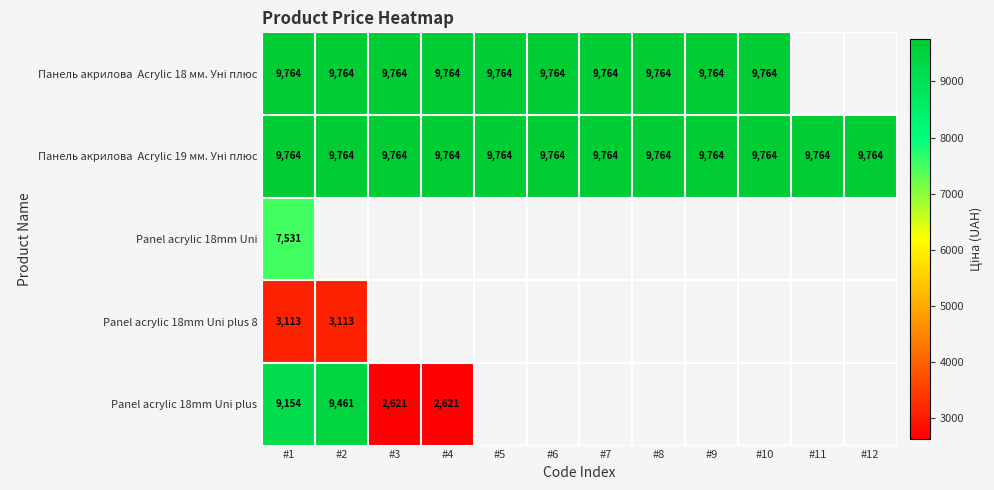

Is the value of Панель акрилова Acrylic 19 мм. Уні плюс at #12 greater than the value of Panel acrylic 18mm Uni plus at #4?

Yes